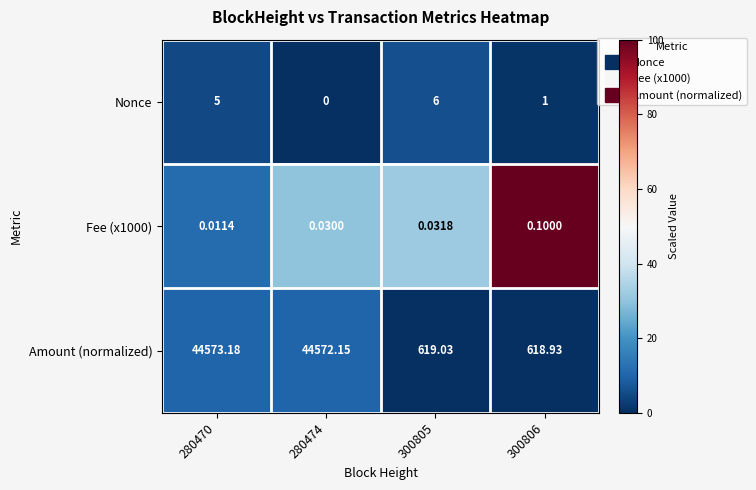

Which series has the largest total across all categories?

Amount (normalized)